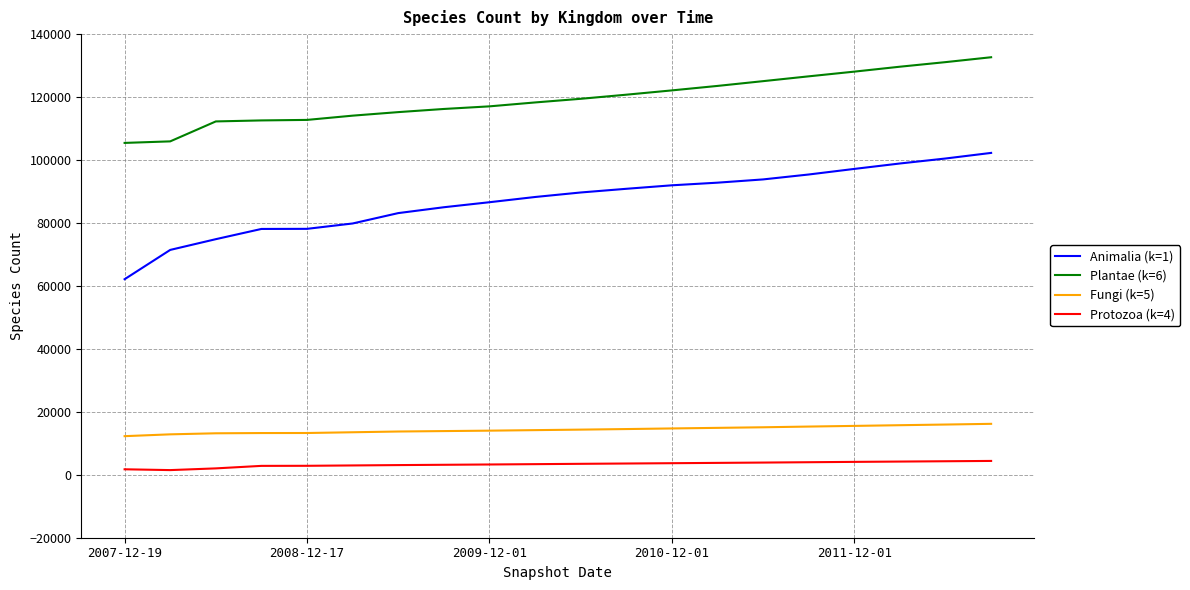

True or false: Protozoa (k=4) and Fungi (k=5) cross at least once.

False